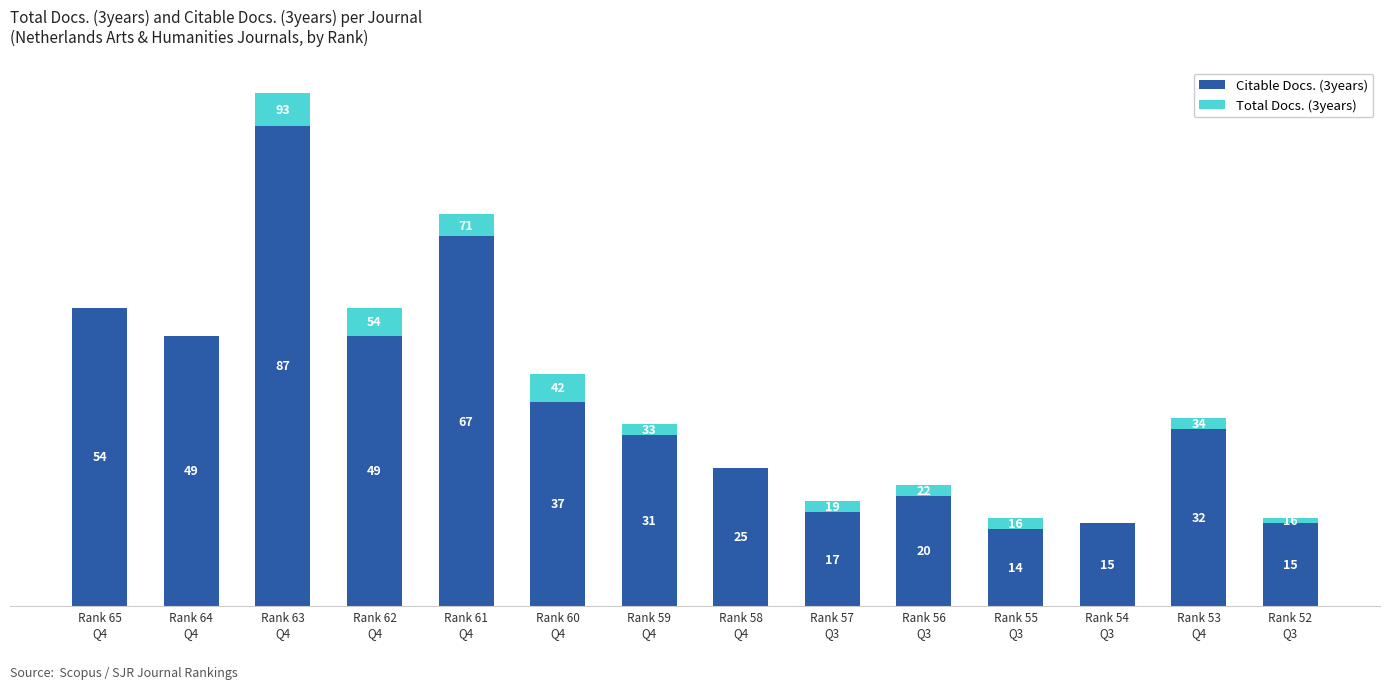

What are all the series names shown in the legend?

Citable Docs. (3years), Total Docs. (3years)